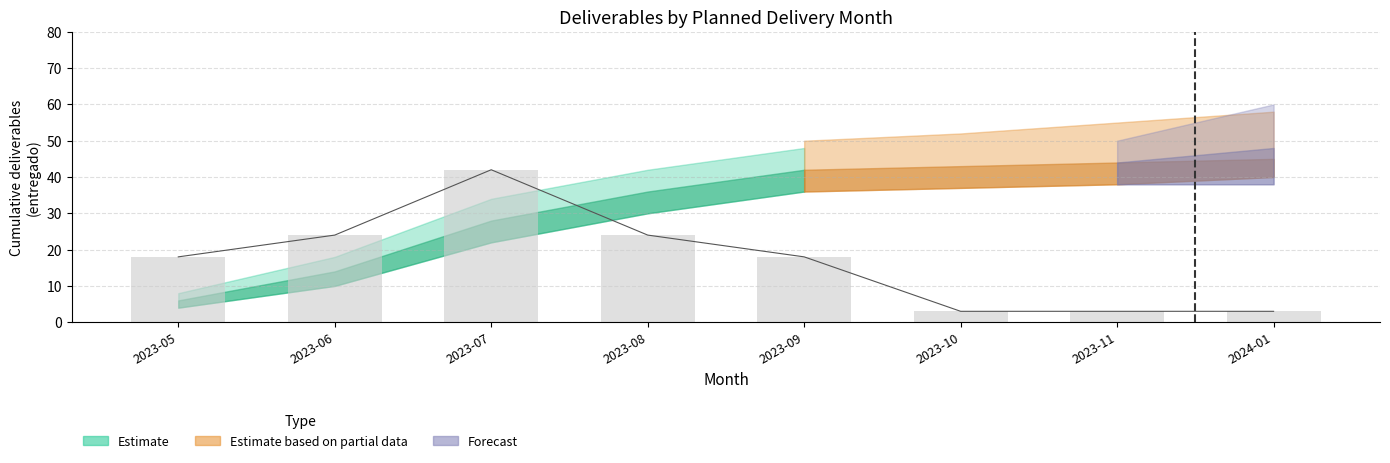

The entregado series shows 27 at 2023-05. True or false?

False